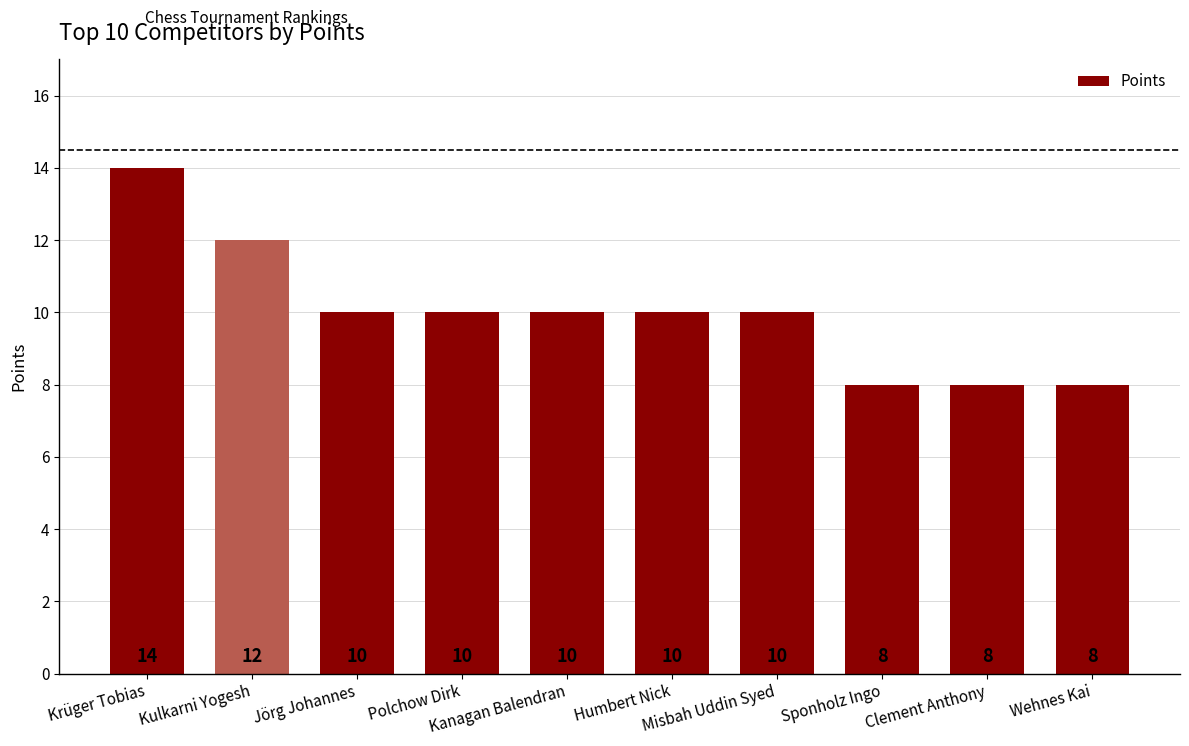

Reading left to right, extract all data points from this chart.

14	12	10	10	10	10	10	8	8	8